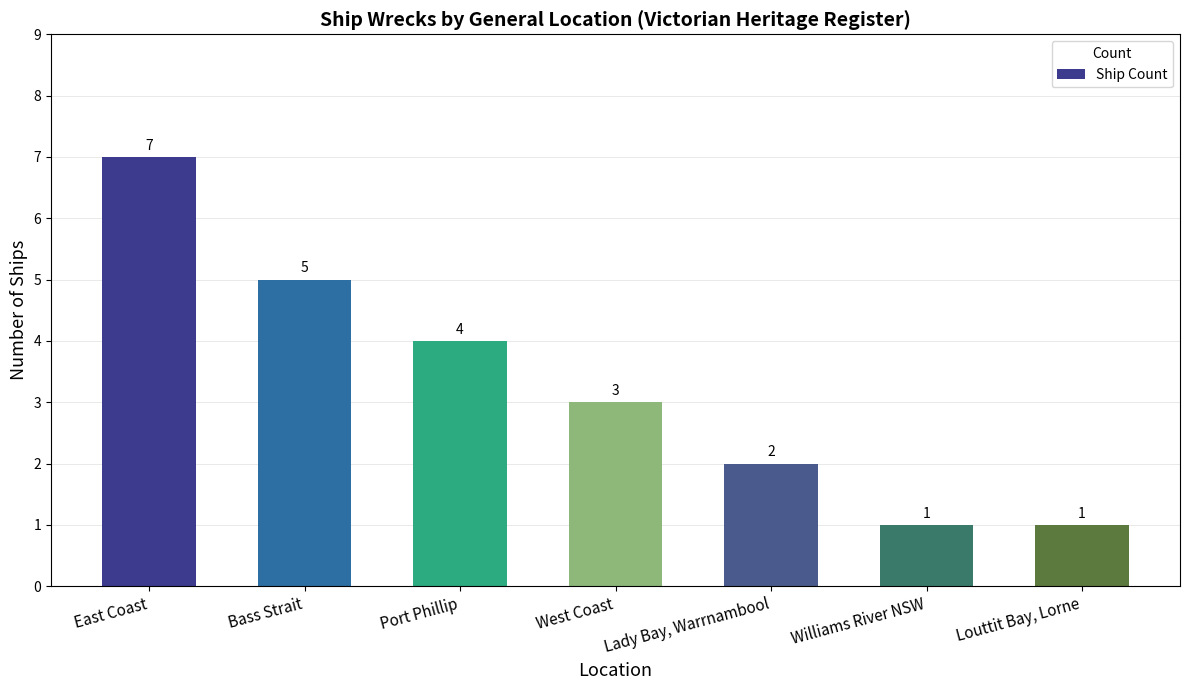

Does the chart contain stacked bars?

No